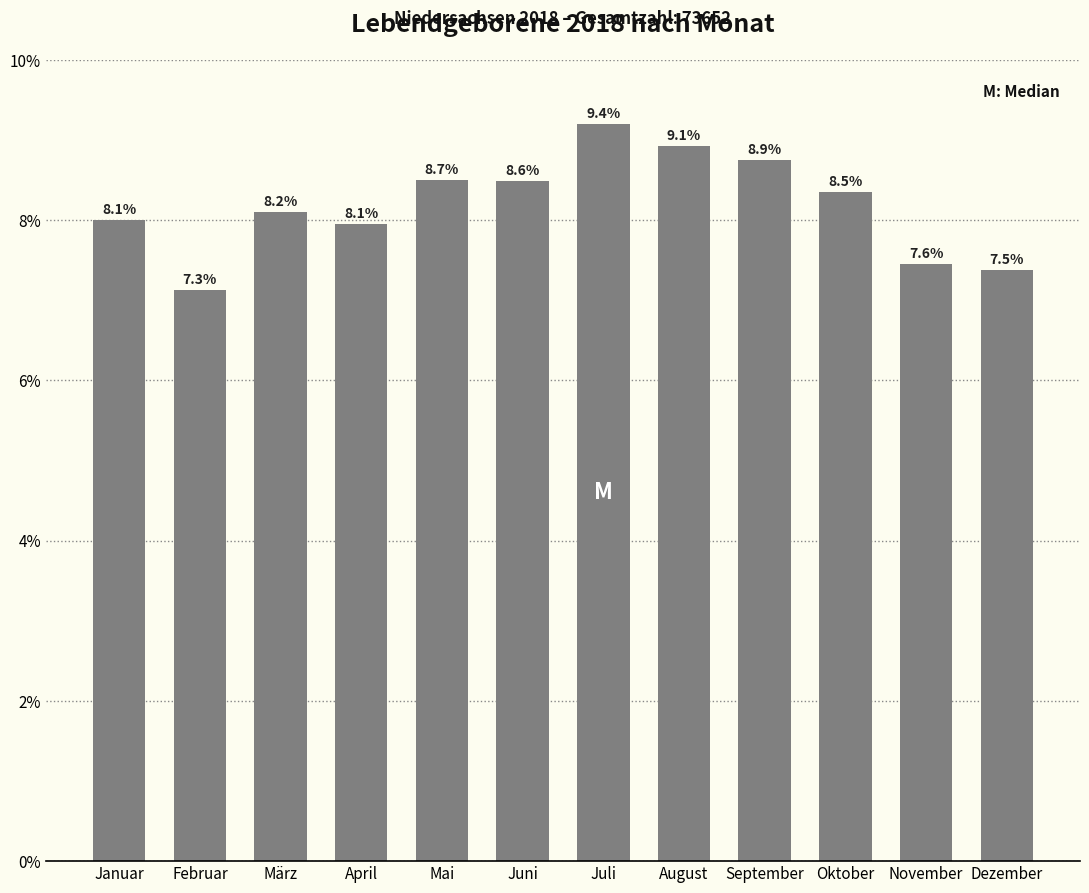

List the labels in order of value, smallest first.

Februar, Dezember, November, April, Januar, März, Oktober, Juni, Mai, September, August, Juli